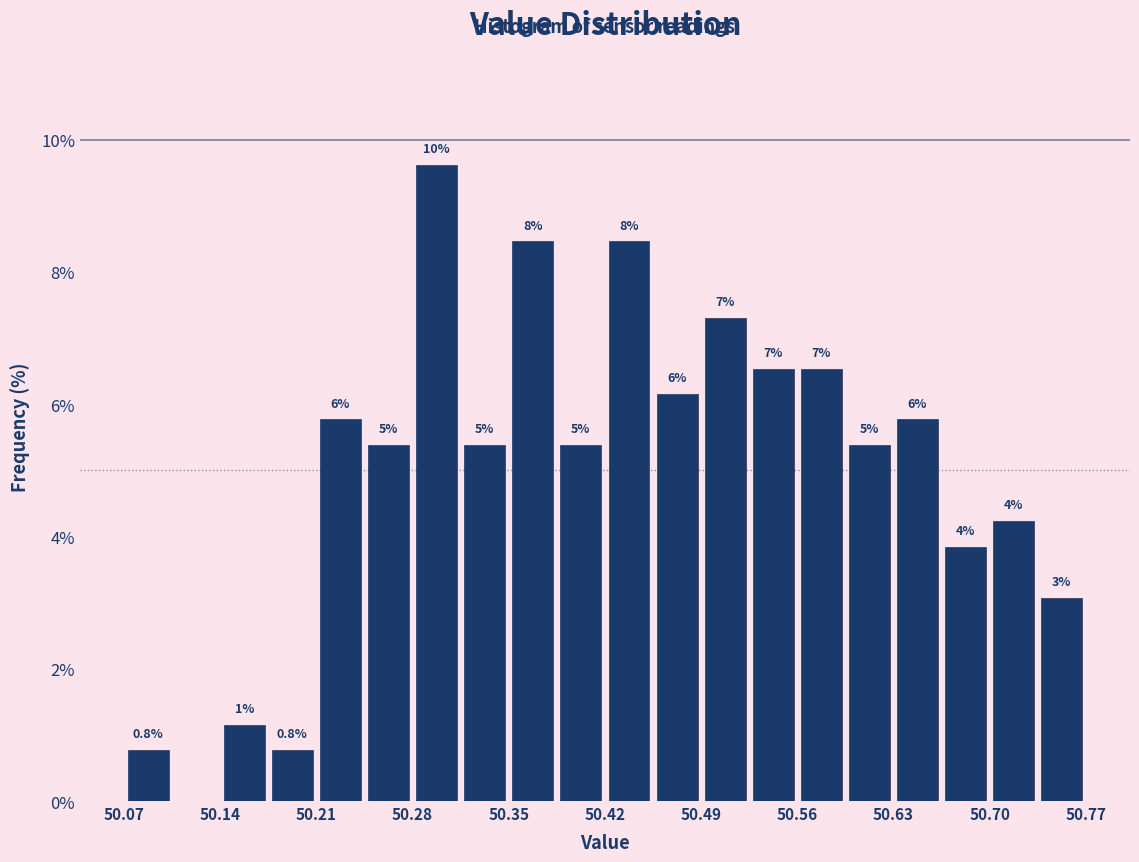

Around what value on the x-axis is the tallest bar? Give the approximate position of its centre, as read against the axis.

50.30